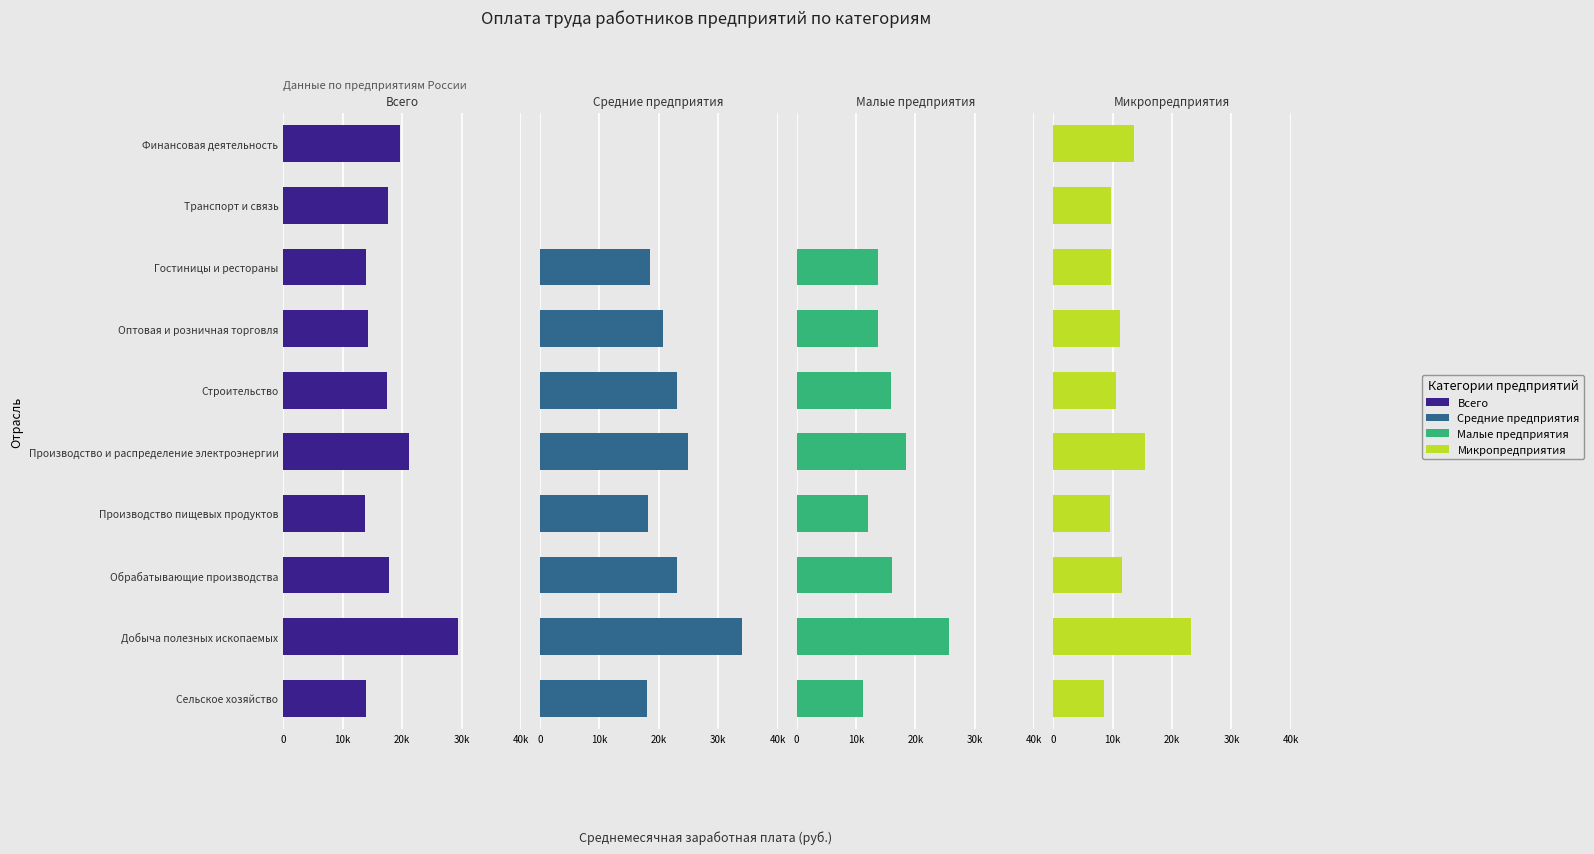

What is the value of the Микропредприятия bar at the 9th from the left?

9681.3